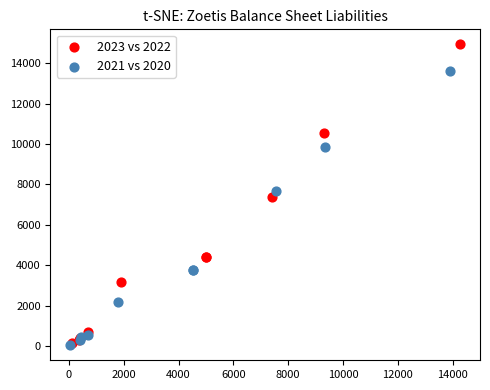

Which series has the widest spread of Y values?

2023 vs 2022